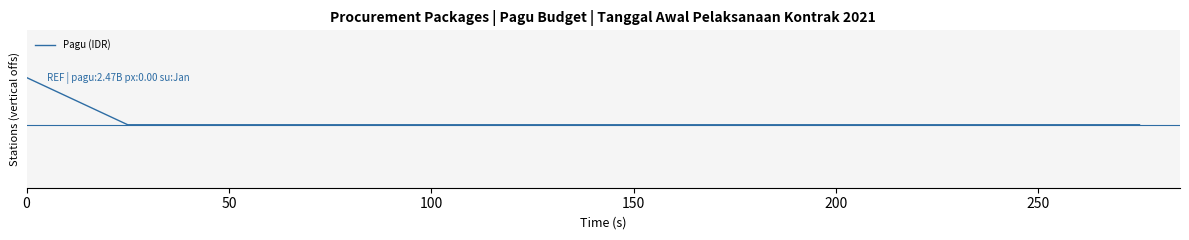

What is the value of the 1st point from the left?

0.6